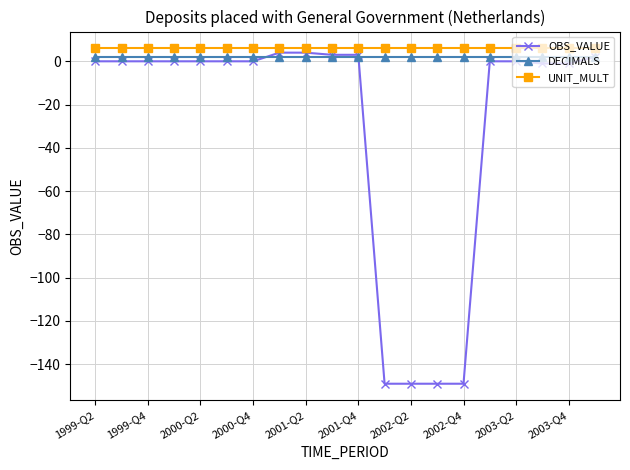

Which series has the widest spread of values?

OBS_VALUE